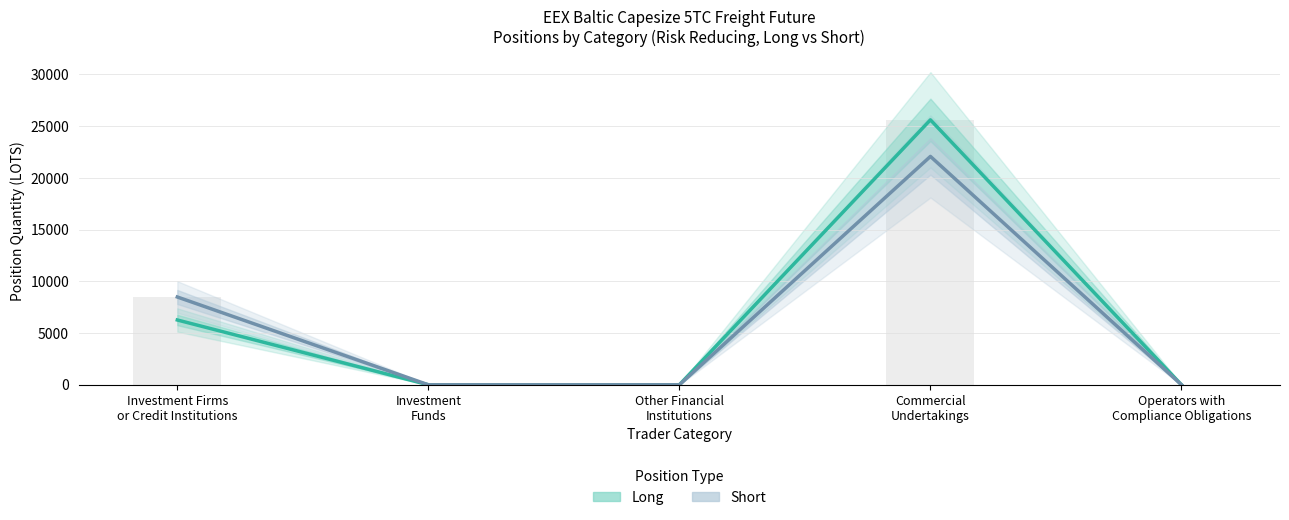

List the labels in order of Short (Risk Reducing) value, largest first.

Commercial
Undertakings, Investment Firms
or Credit Institutions, Investment
Funds, Other Financial
Institutions, Operators with
Compliance Obligations